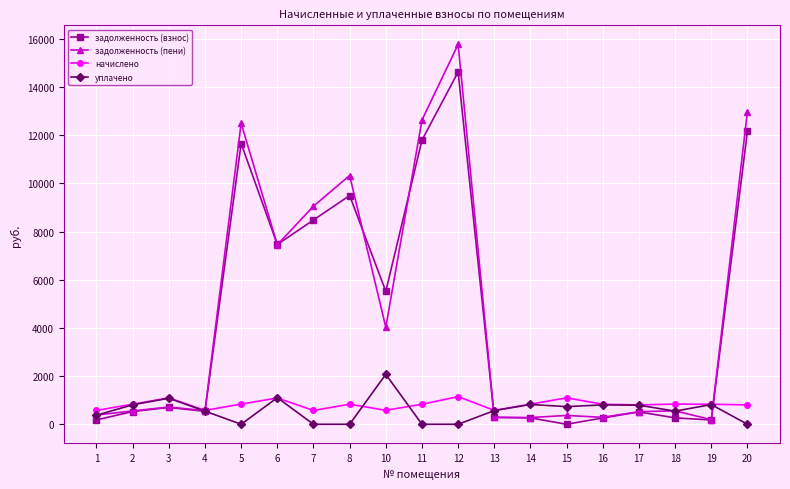

Rank the series at 5 from highest to lowest value.

задолженность (пени), задолженность (взнос), начислено, уплачено